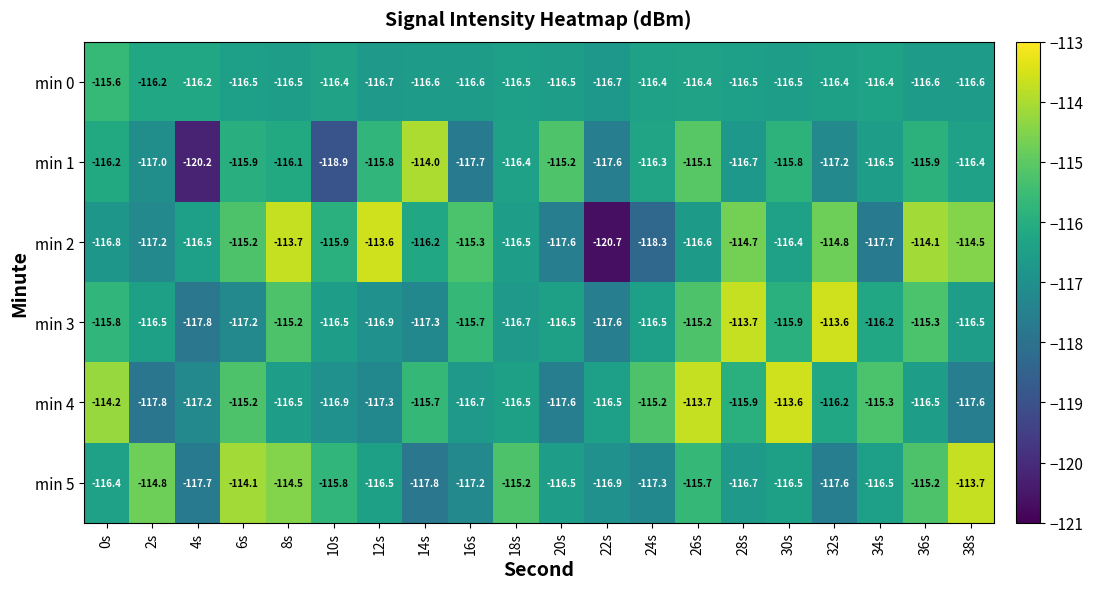

What is the smallest value displayed?

-120.7